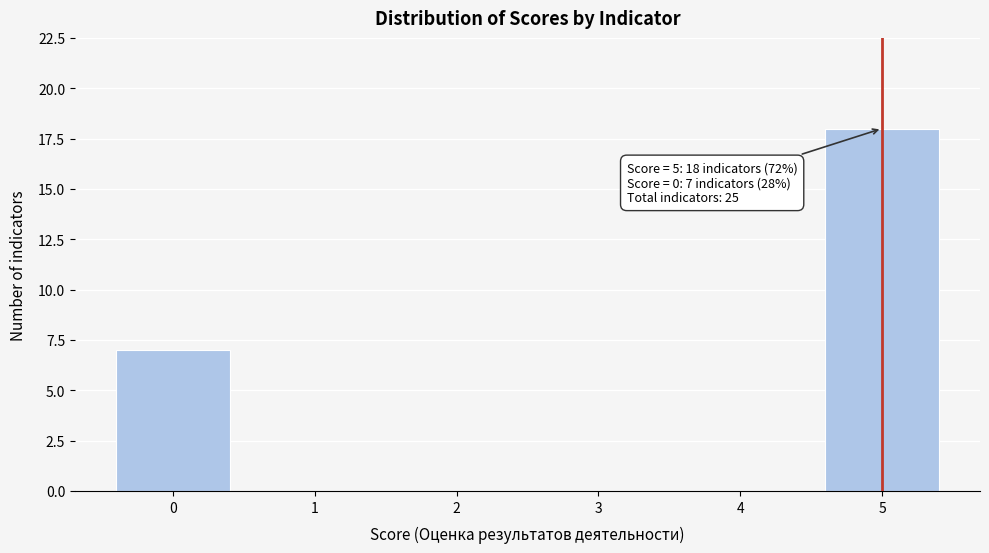

Reading left to right, transcribe all the data shown in this chart.

0=7	1=0	2=0	3=0	4=0	5=18